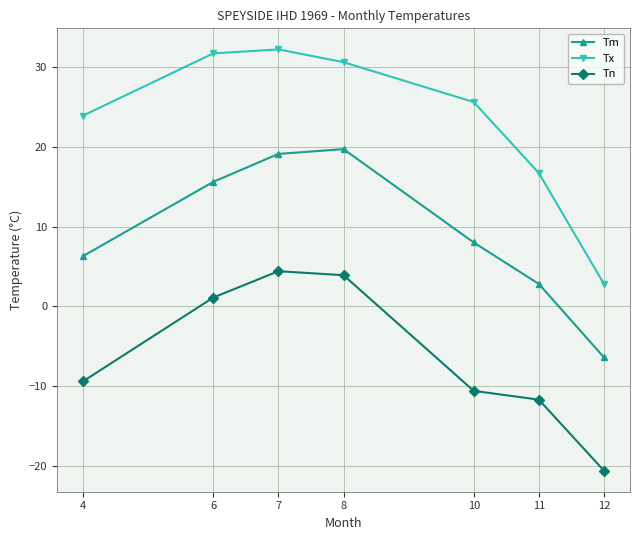

Where is Tx nearest to the value 17?

11